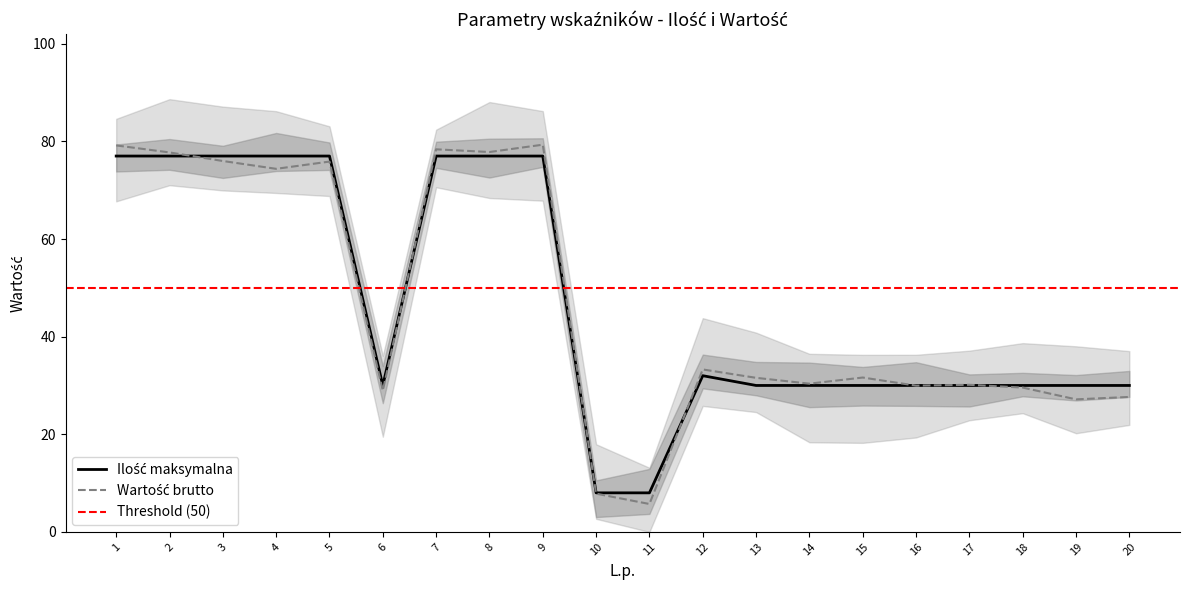

Approximately how many times larger is the value at 15 compared to 16?

1.0